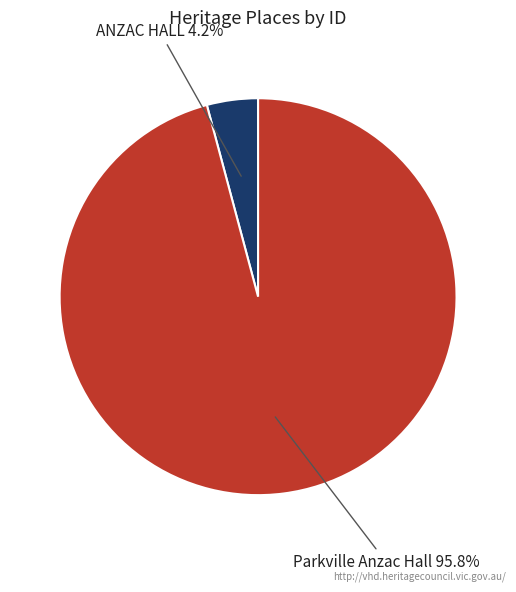

True or false: Parkville Anzac Hall accounts for 96% of the total.

True